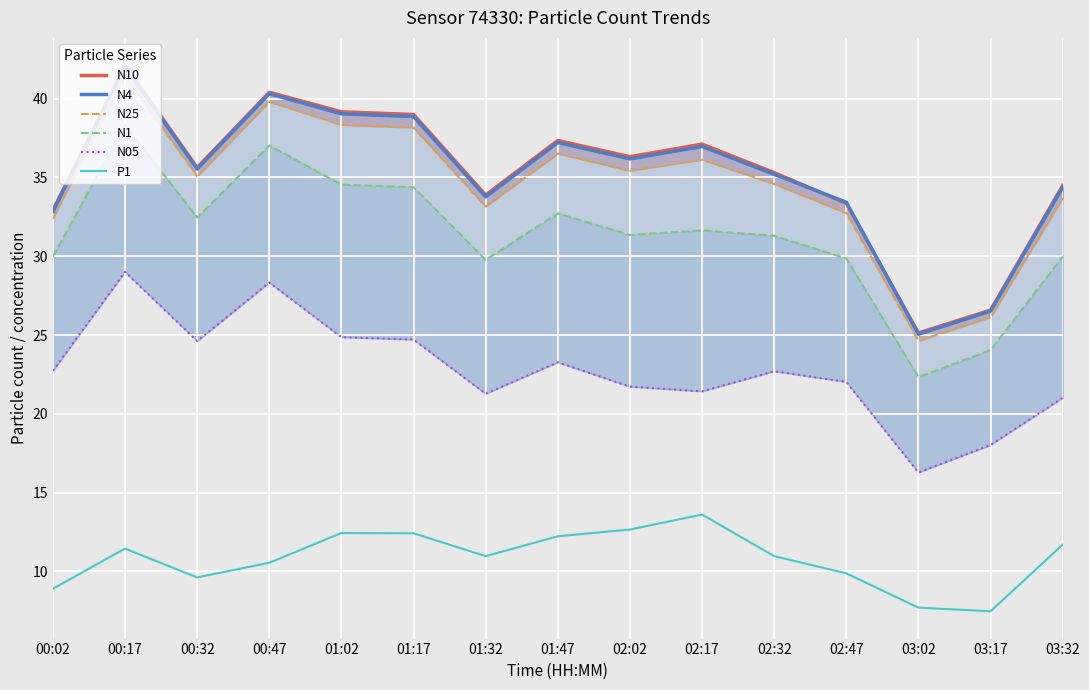

What is the highest value of the N25 series?

41.5